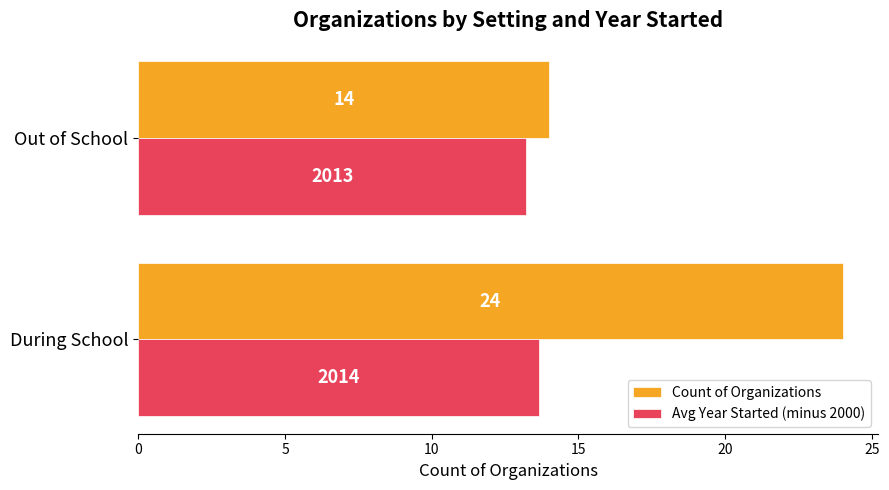

At which label does Avg Year Started (minus 2000) reach its minimum?

Out of School